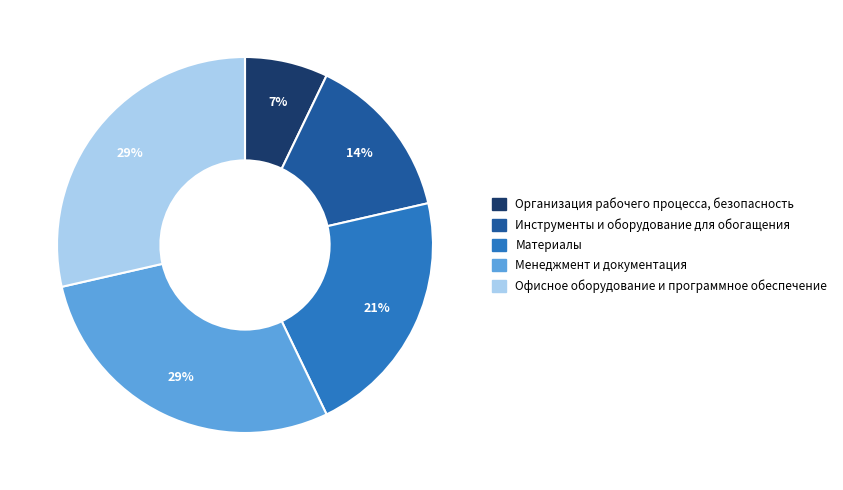

How many slices are in this pie chart?

5